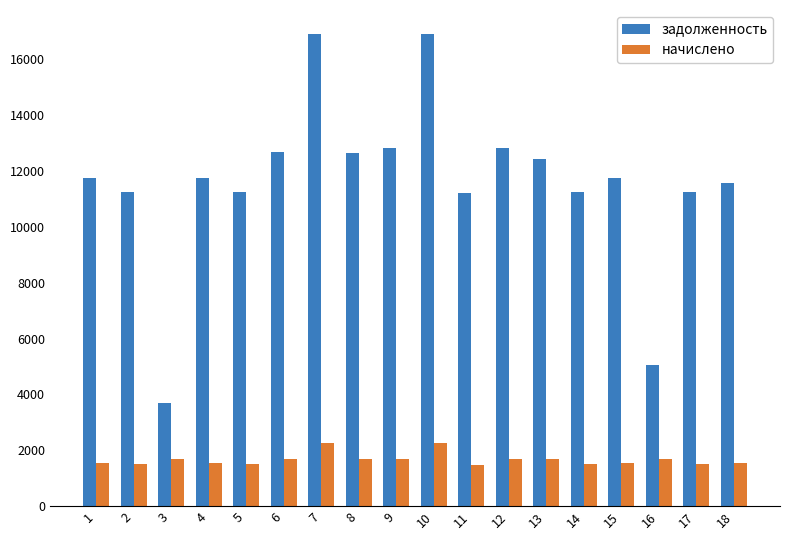

Count the number of data series in this chart.

2